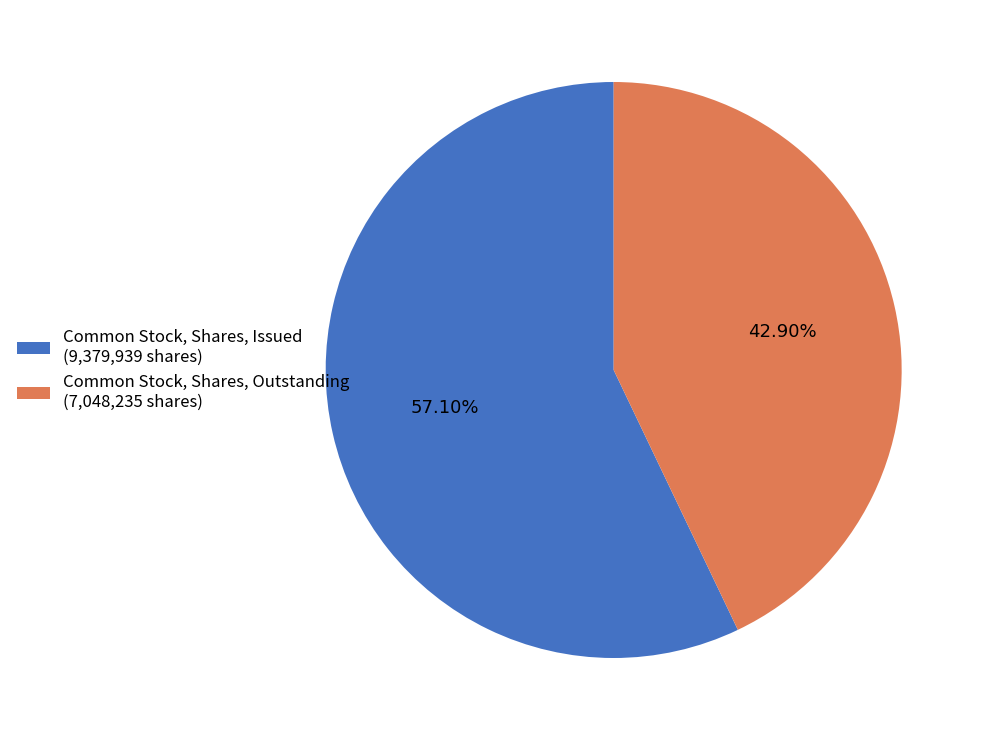

Is there a majority slice in this chart?

Yes